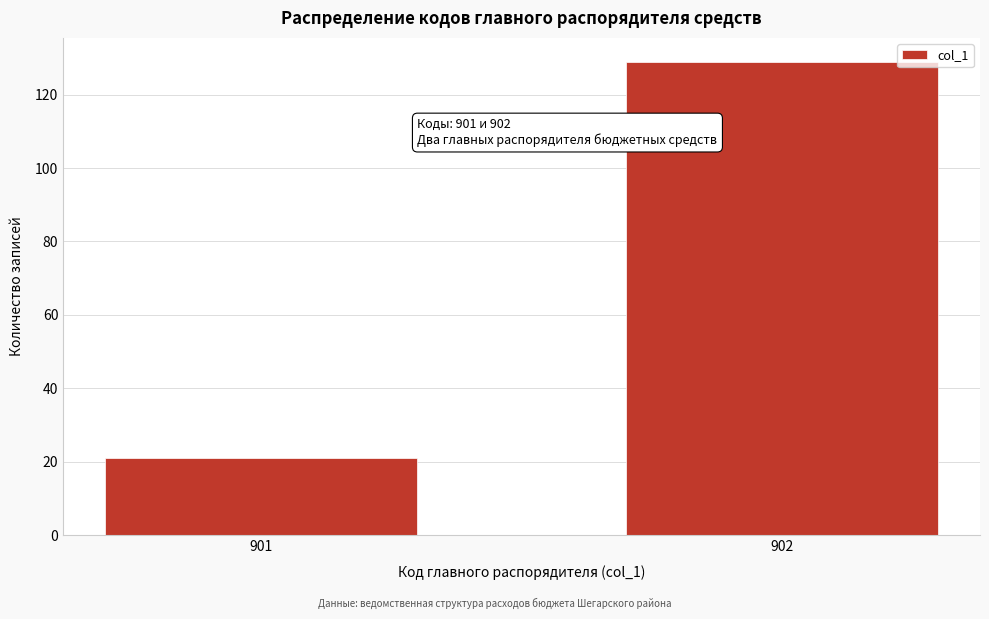

Reading right to left, extract all data points from this chart.

902=129	901=21